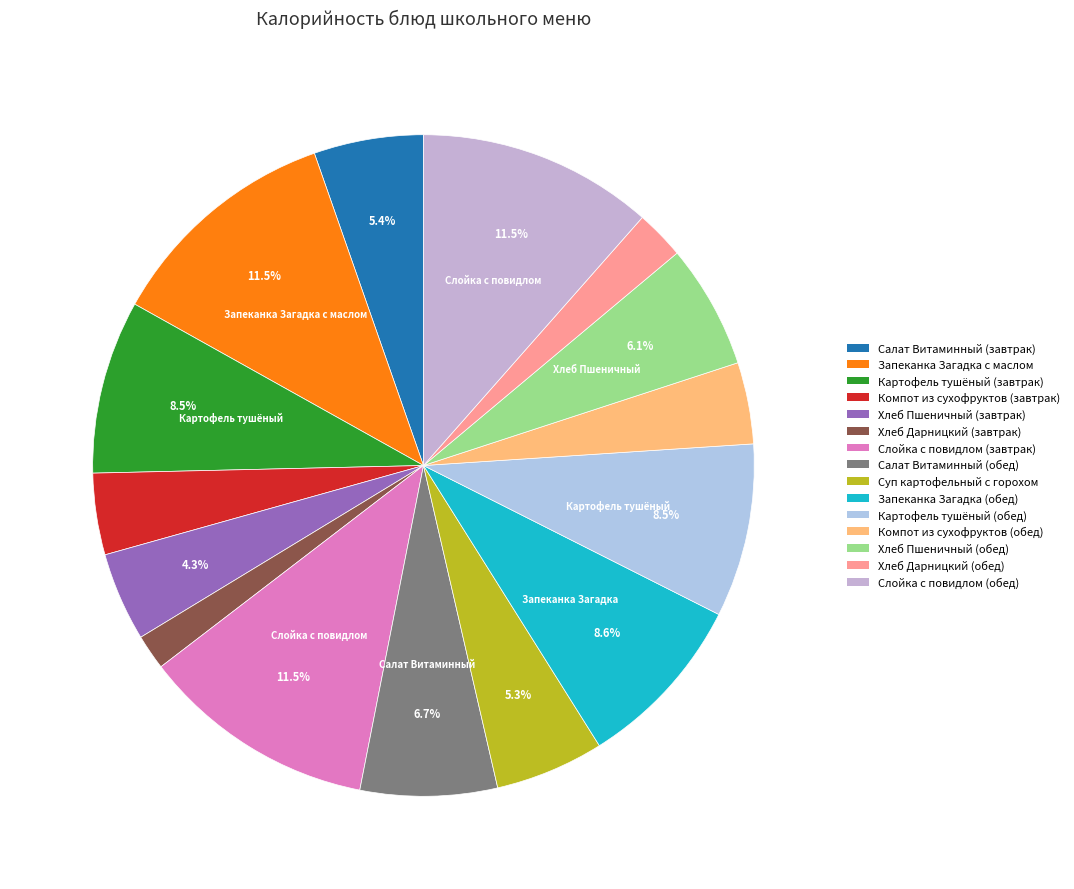

What is the change in value from Компот из сухофруктов (завтрак) to Салат Витаминный (обед)?

+55.0